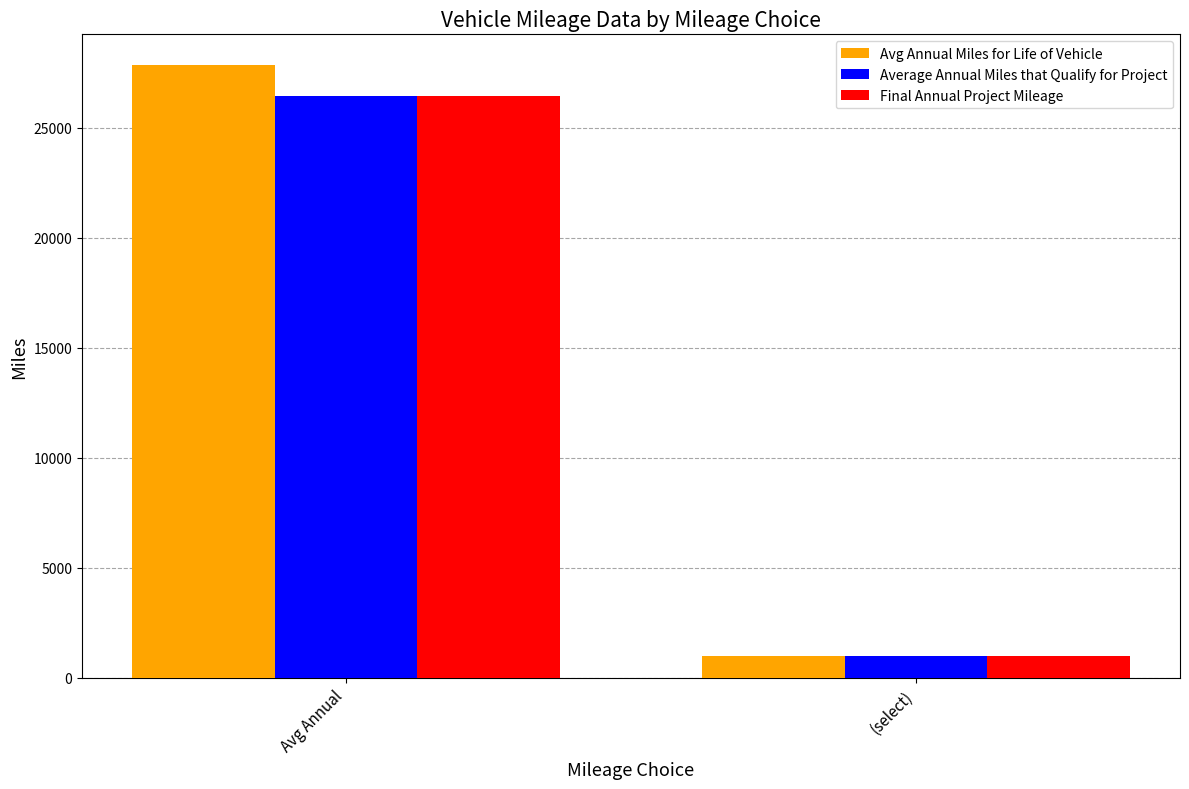

Which series changed the most between Avg Annual and (select)?

Avg Annual Miles for Life of Vehicle